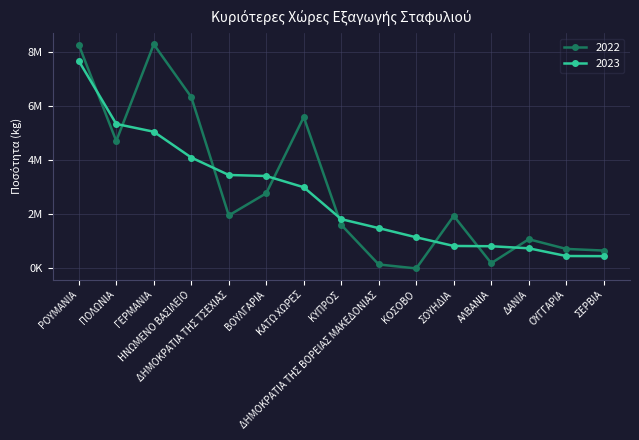

List the series in order of their overall mean, highest first.

2022, 2023